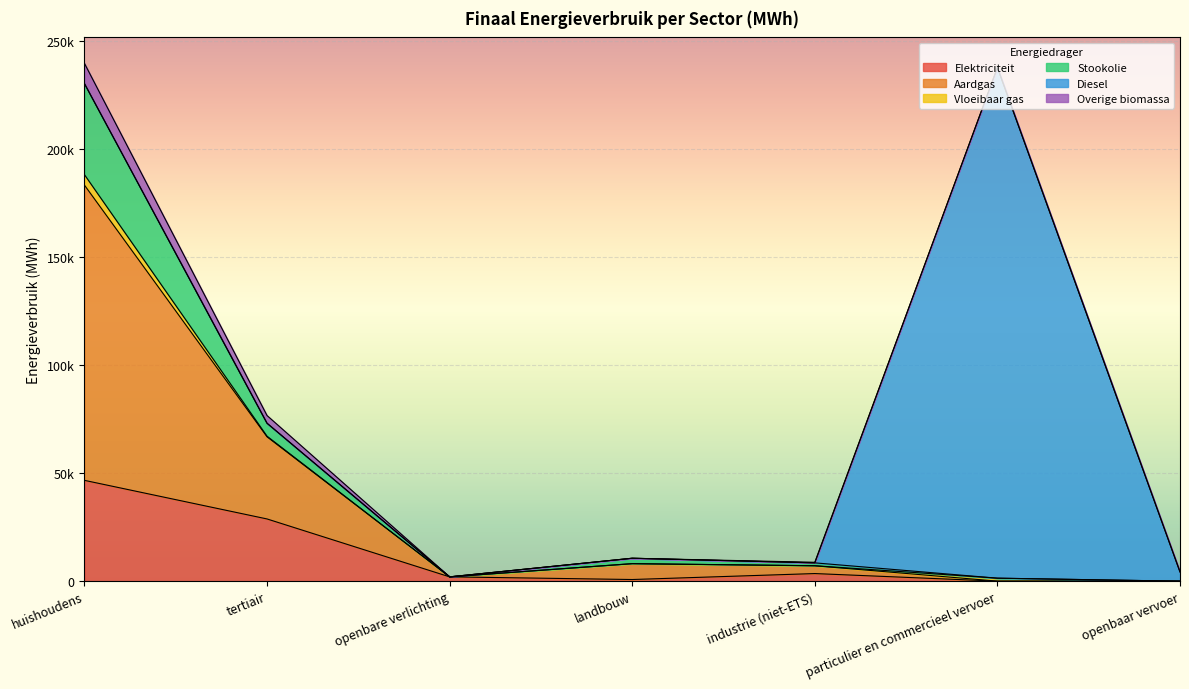

At which category does Elektriciteit reach its first local valley?

landbouw